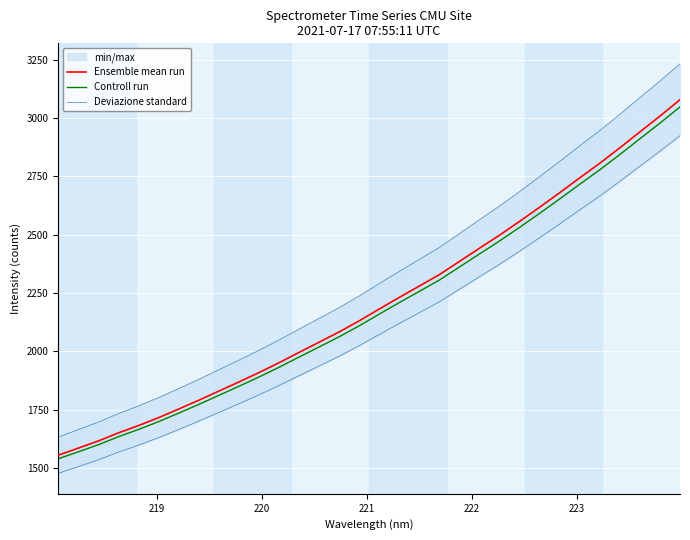

How many categories are shown in the chart?

32